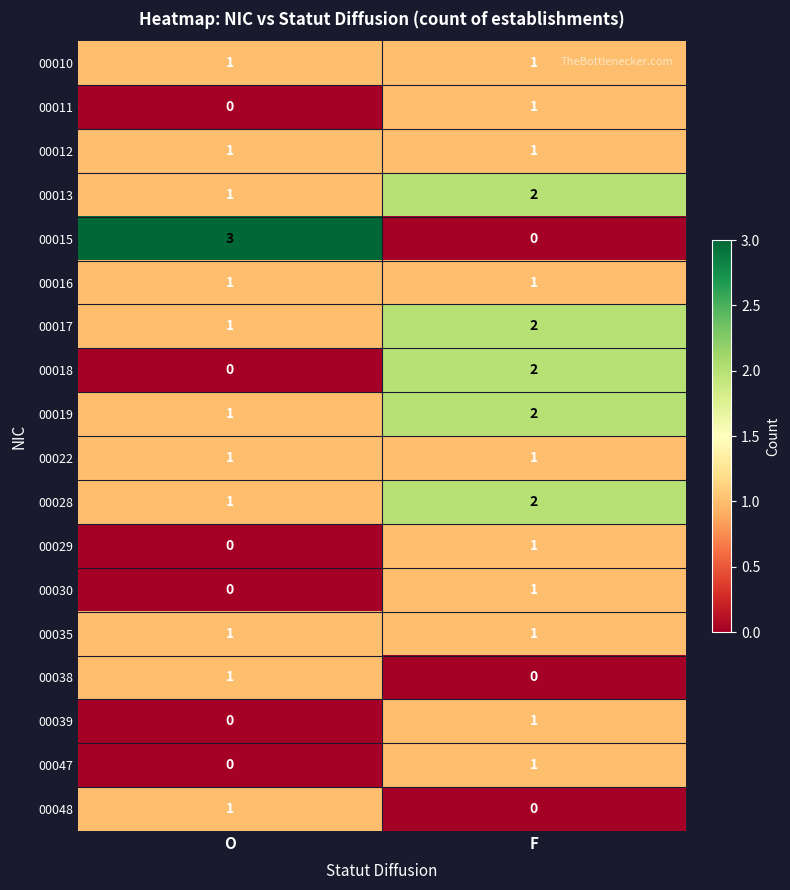

The value of 00038 at F is 1. True or false?

False